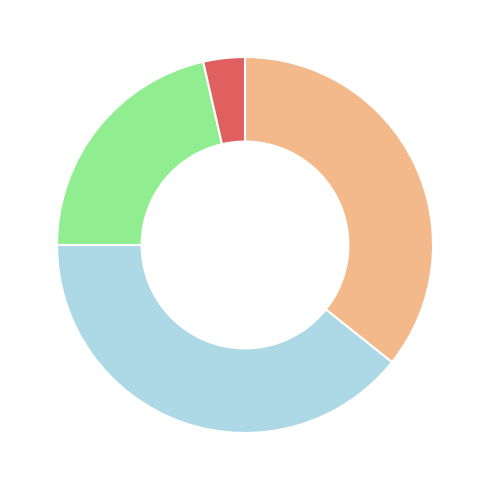

Is there any slice that represents more than half of the pie?

No